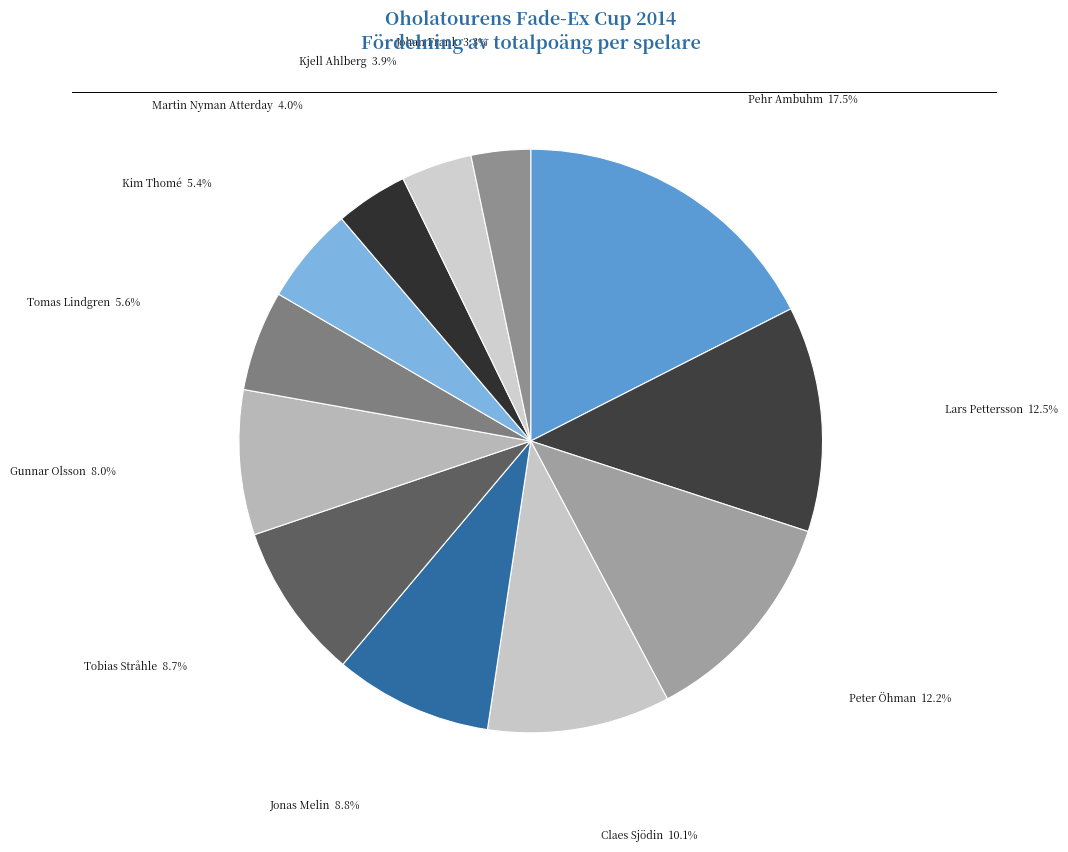

Count the number of slices in the pie.

12